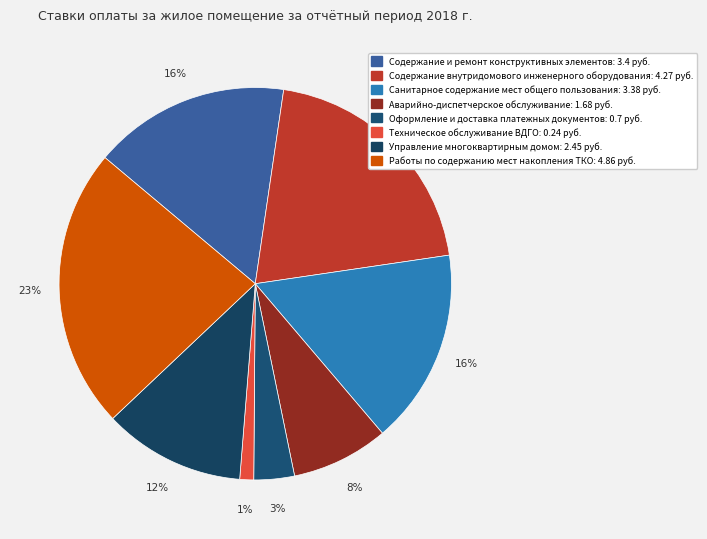

To the nearest percent, what is the average slice percentage?

12%